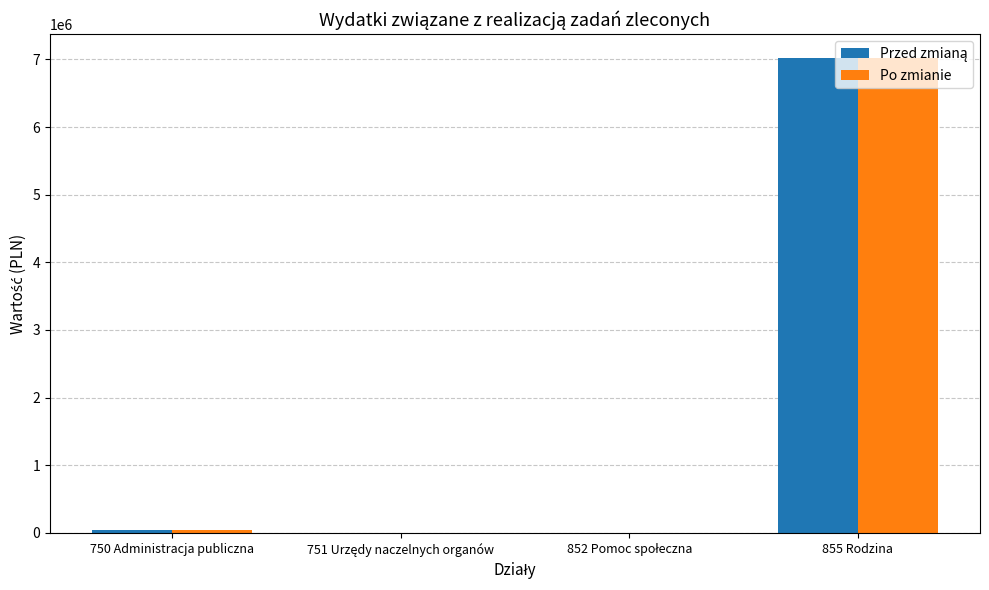

At which category is the sum across all series the highest?

855 Rodzina